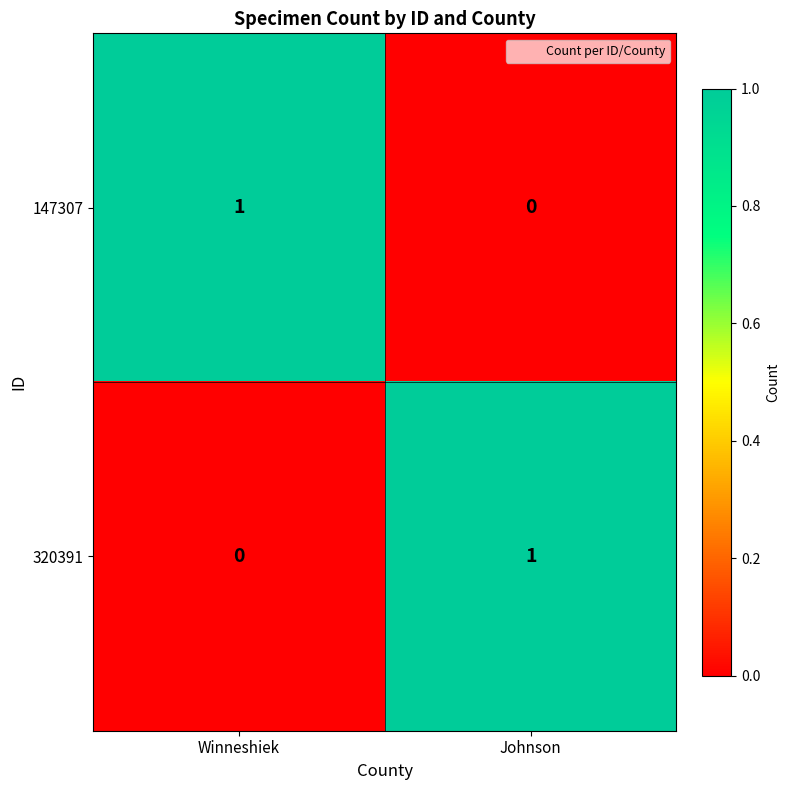

Where is 320391 nearest to the value 0?

Winneshiek